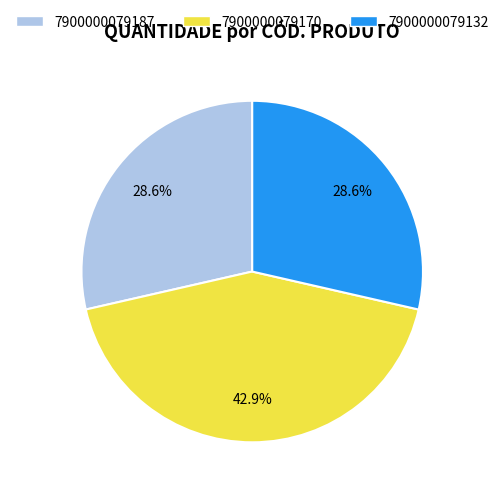

What is the ratio of the value at 7900000079132 to the value at 7900000079187?

1.0